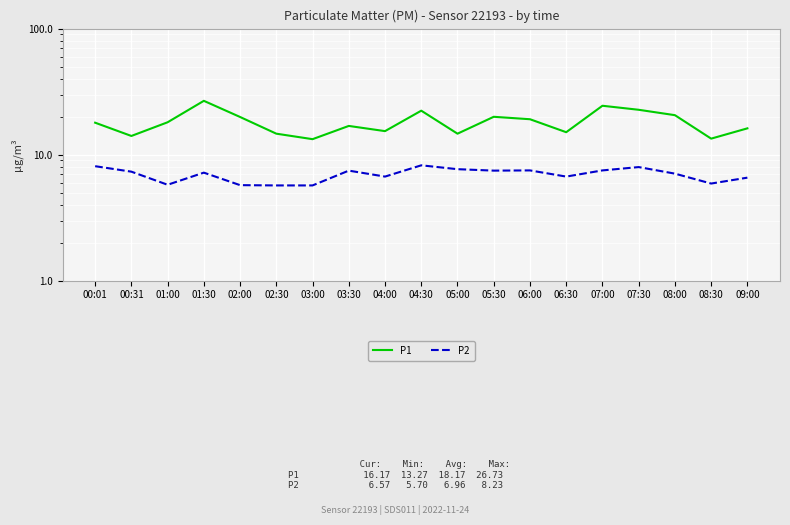

What is the average value of the P2 series?

7.0